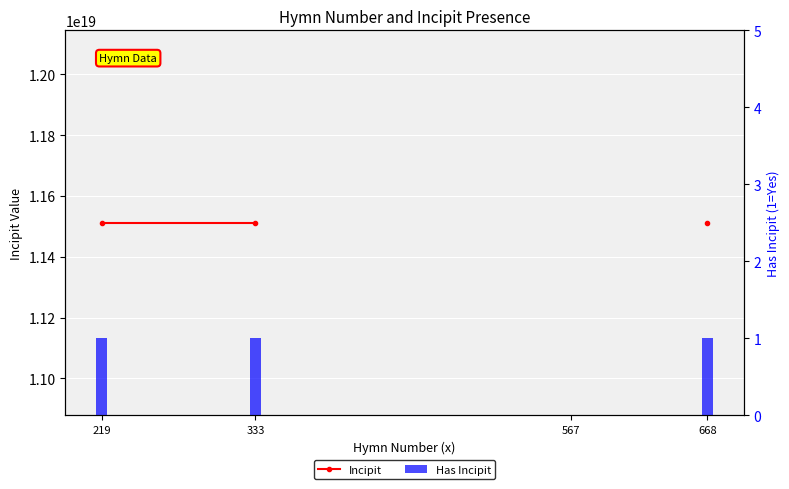

What is the value of the Incipit bar at the 3rd from the left?

11511511717671114752.0